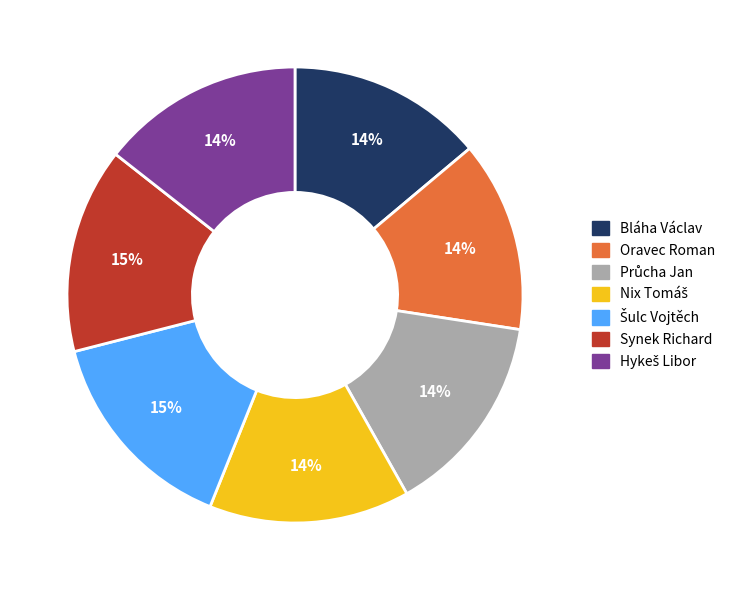

To the nearest percent, what is the difference between the largest and smallest slice percentages?

1%